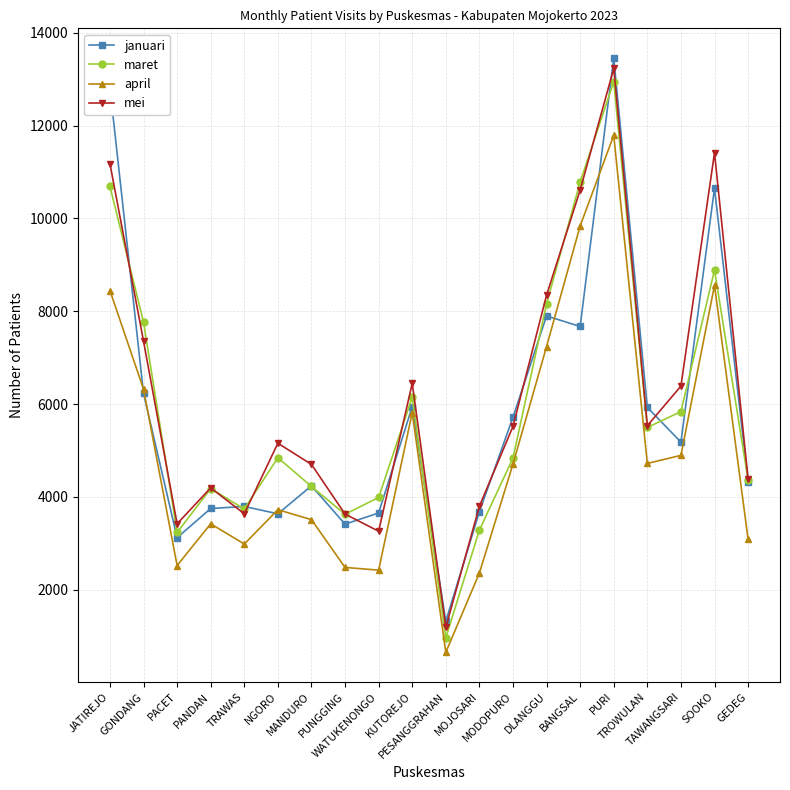

The value of januari at MANDURO is 4238. True or false?

True